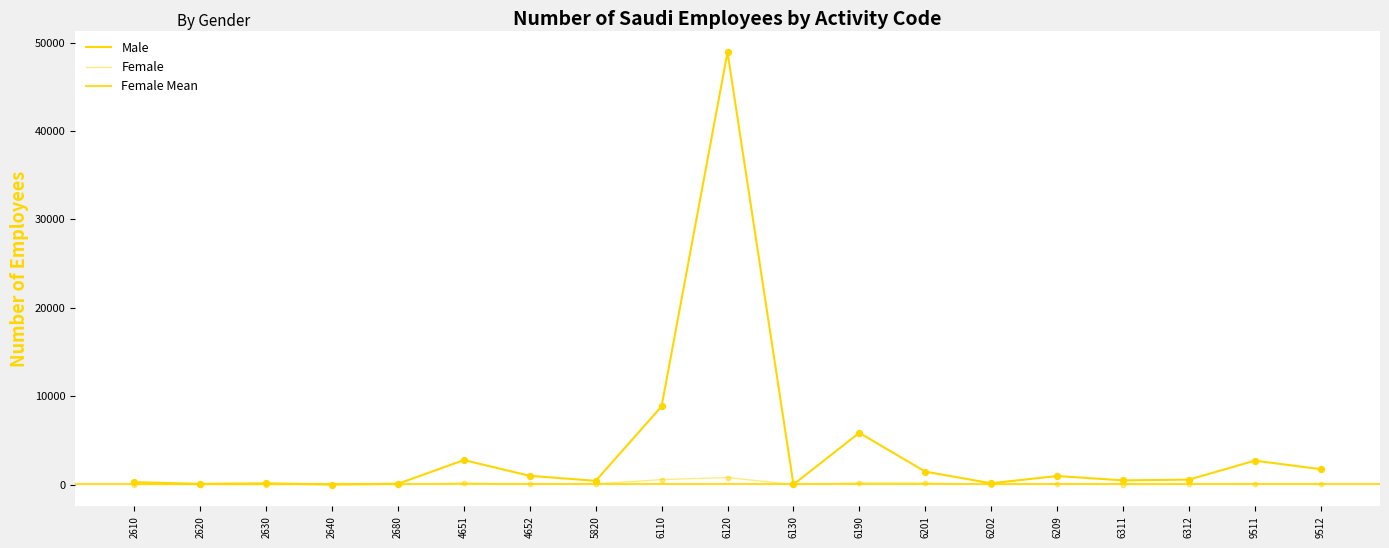

Is the value of Female at 2610 greater than the value of Male at 2610?

No